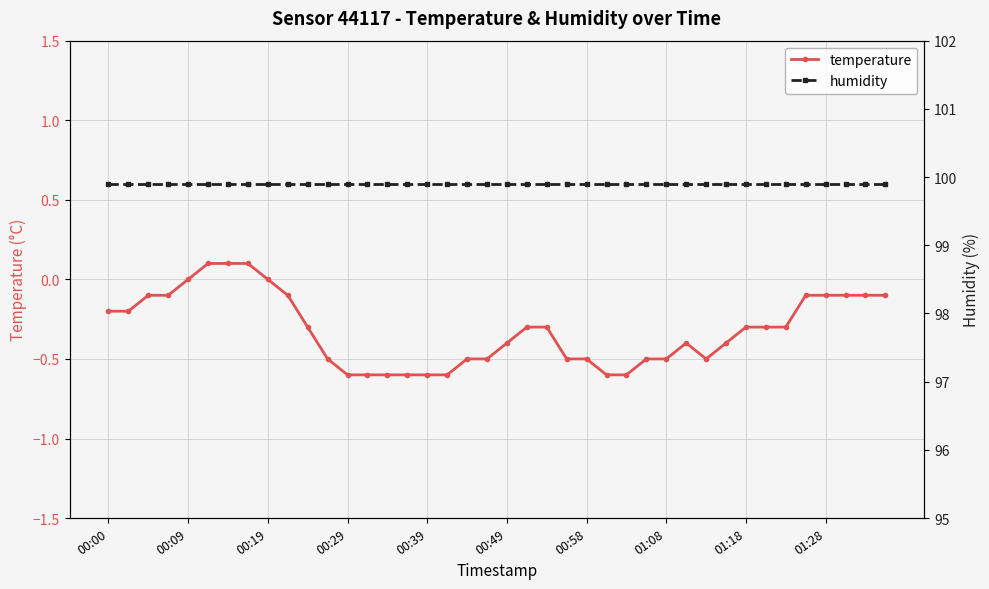

At how many categories does at least one series exceed 47?

40